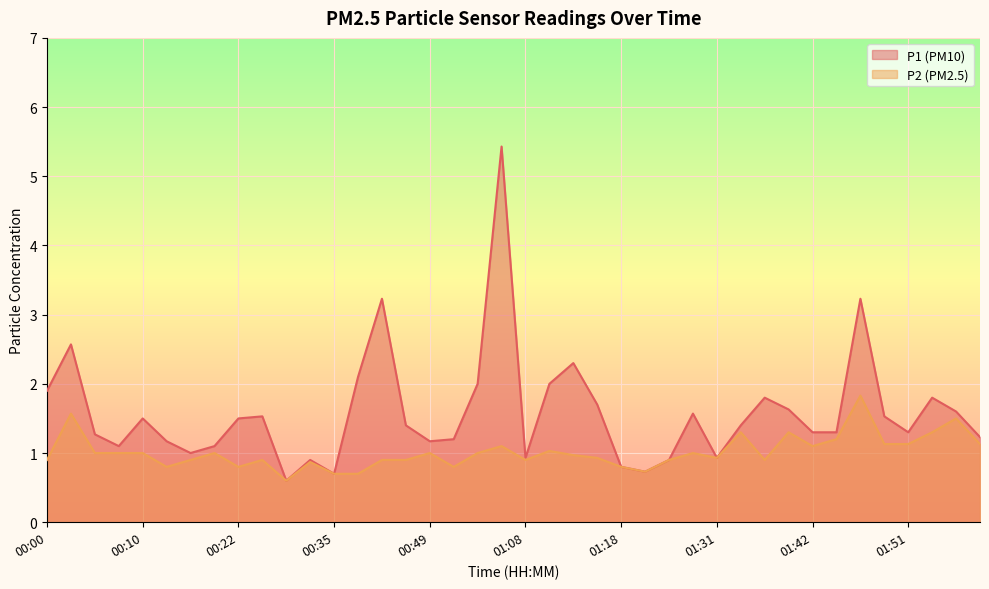

At which category is the sum across all series the highest?

01:02